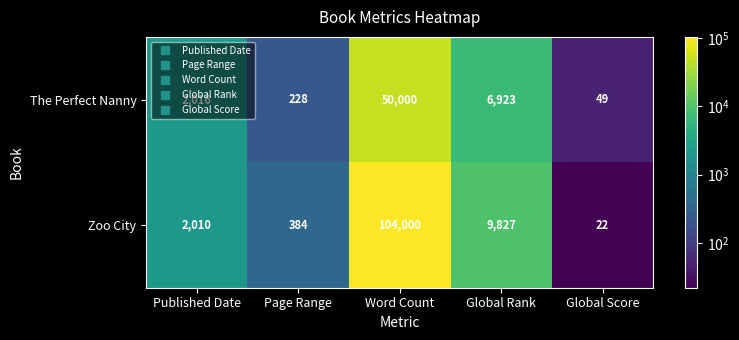

Between Published Date and Global Rank, which series saw the biggest shift?

Zoo City